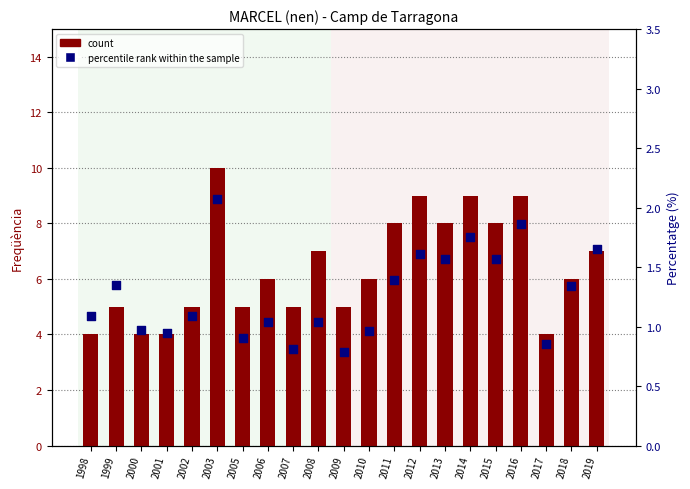

At how many categories does at least one series exceed 5?

12